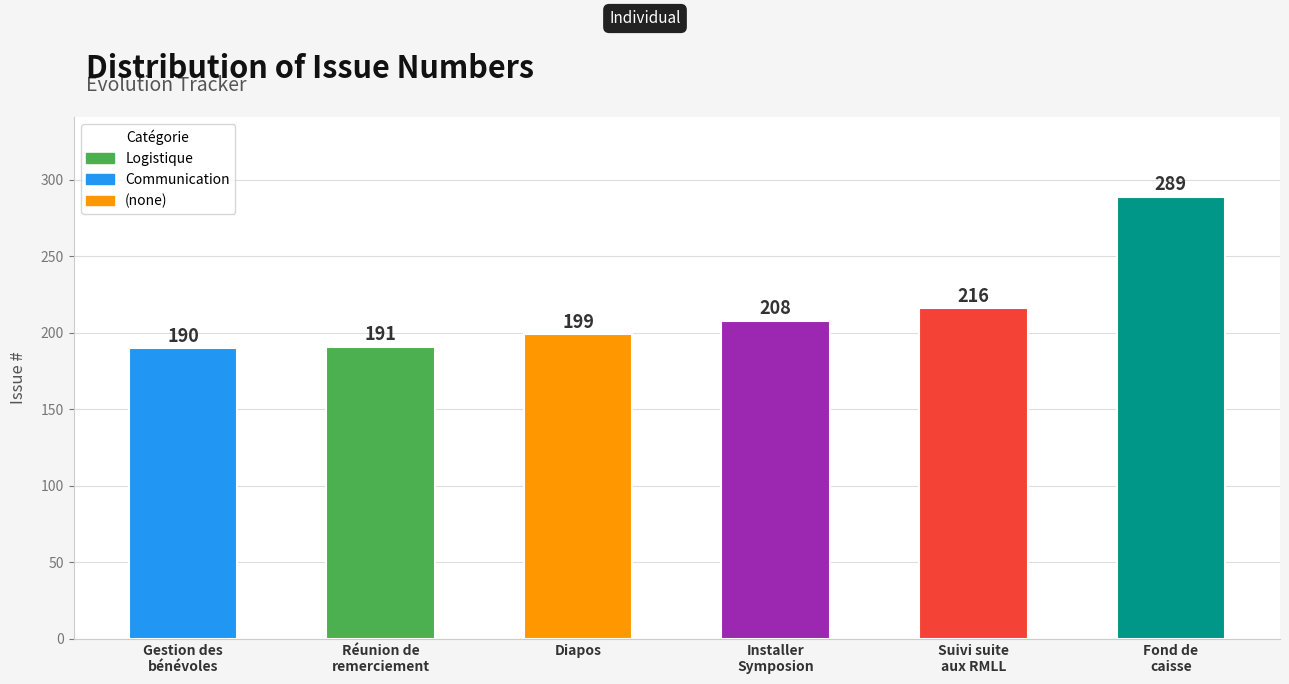

How many bars are there in total?

6